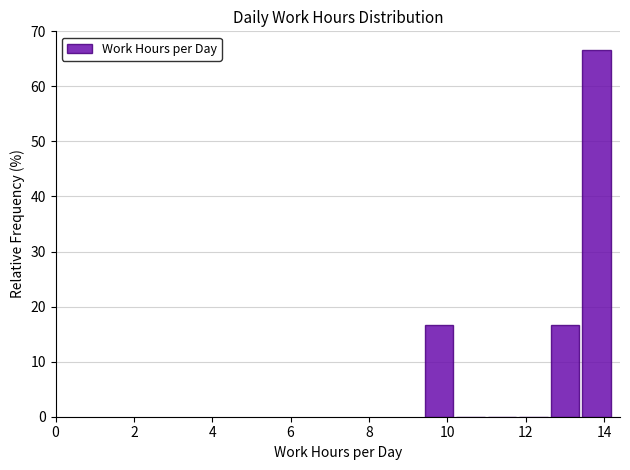

Reading left to right, transcribe this chart: for each bar, give the range it covers on the x-axis and its height. Neither the bar edges nor the heights are printed on the chart, so give them approximately, as read against the axes.

9.4 to 10.2: 17
10.2 to 11.0: 0
11.0 to 11.8: 0
11.8 to 12.6: 0
12.6 to 13.4: 17
13.4 to 14.2: 67